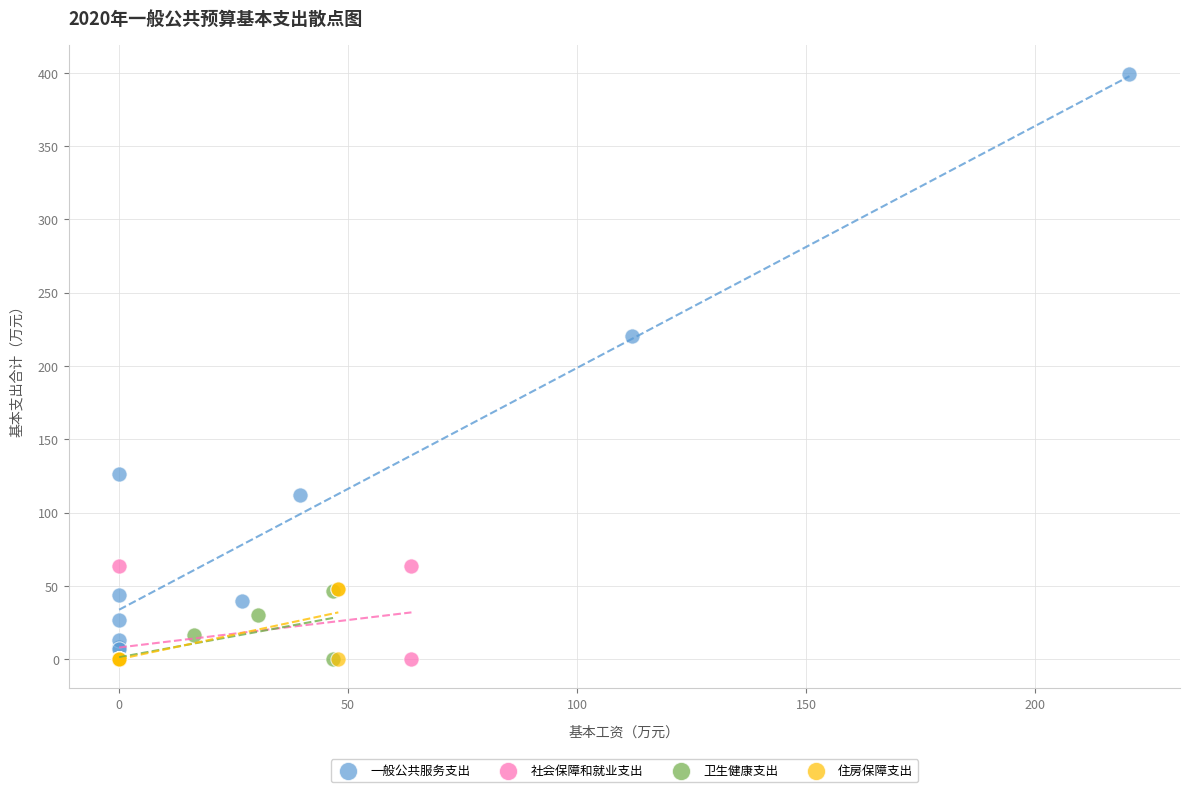

Which series has the widest spread of Y values?

一般公共服务支出